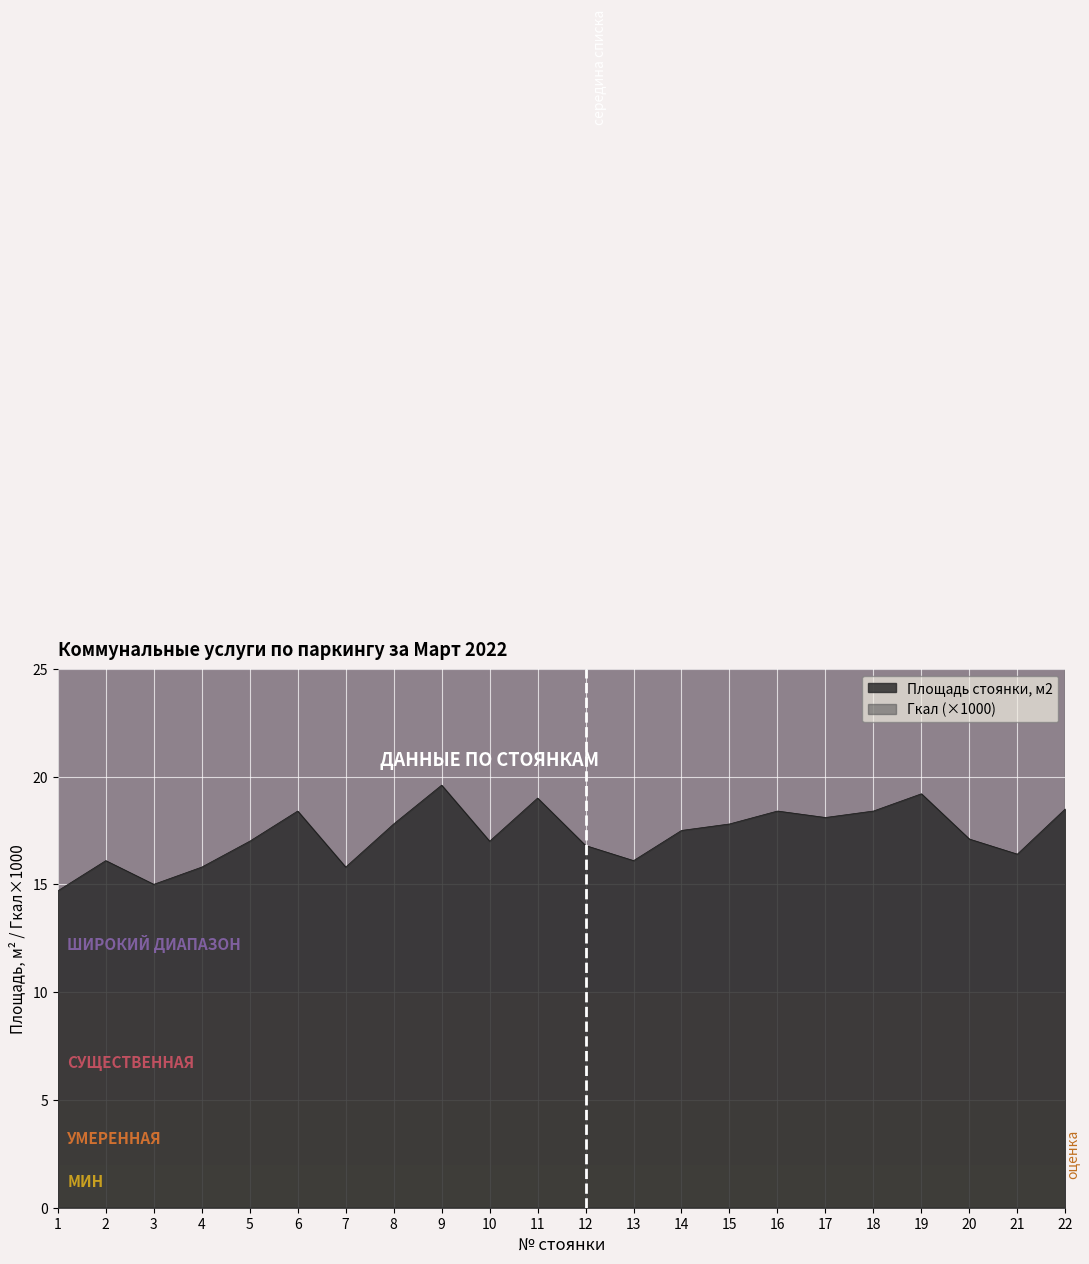

Which series has the largest total across all categories?

Гкал